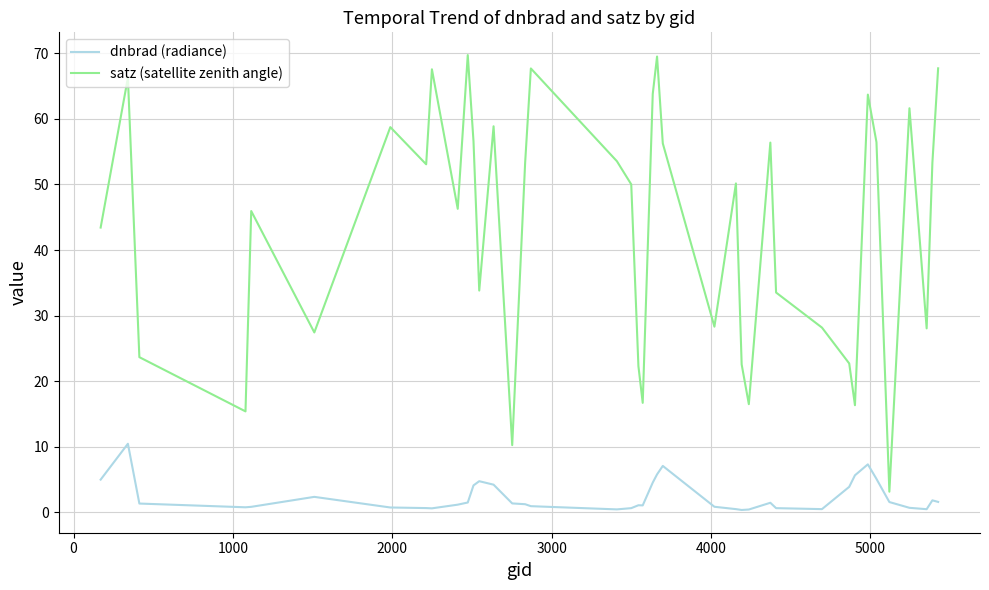

What are all the series names shown in the legend?

dnbrad (radiance), satz (satellite zenith angle)